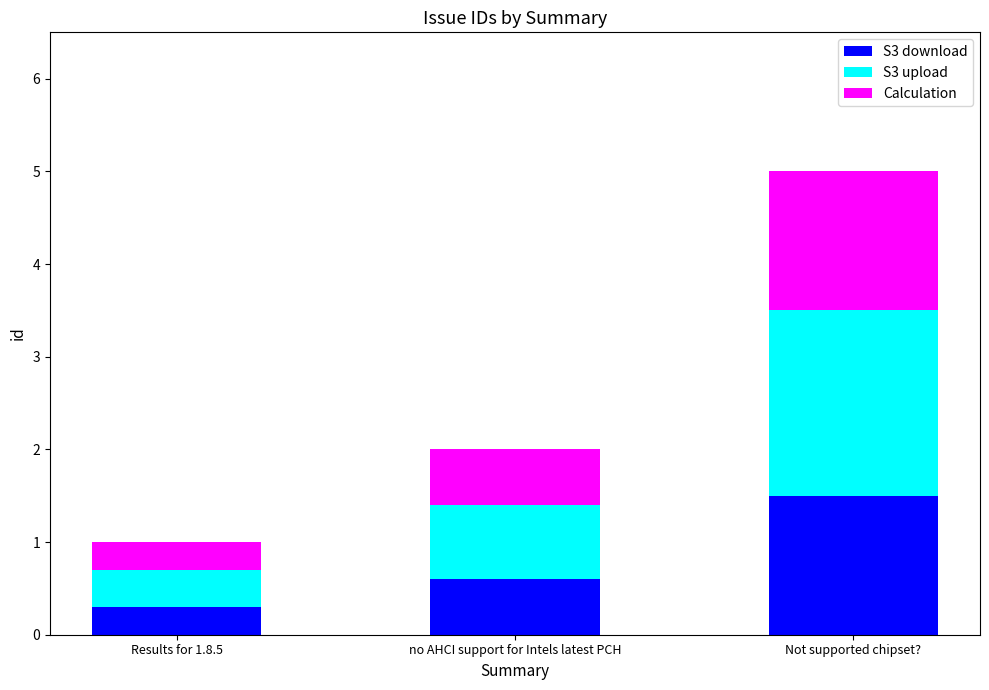

What value does the S3 download series have at no AHCI support for Intels latest PCH?

0.6